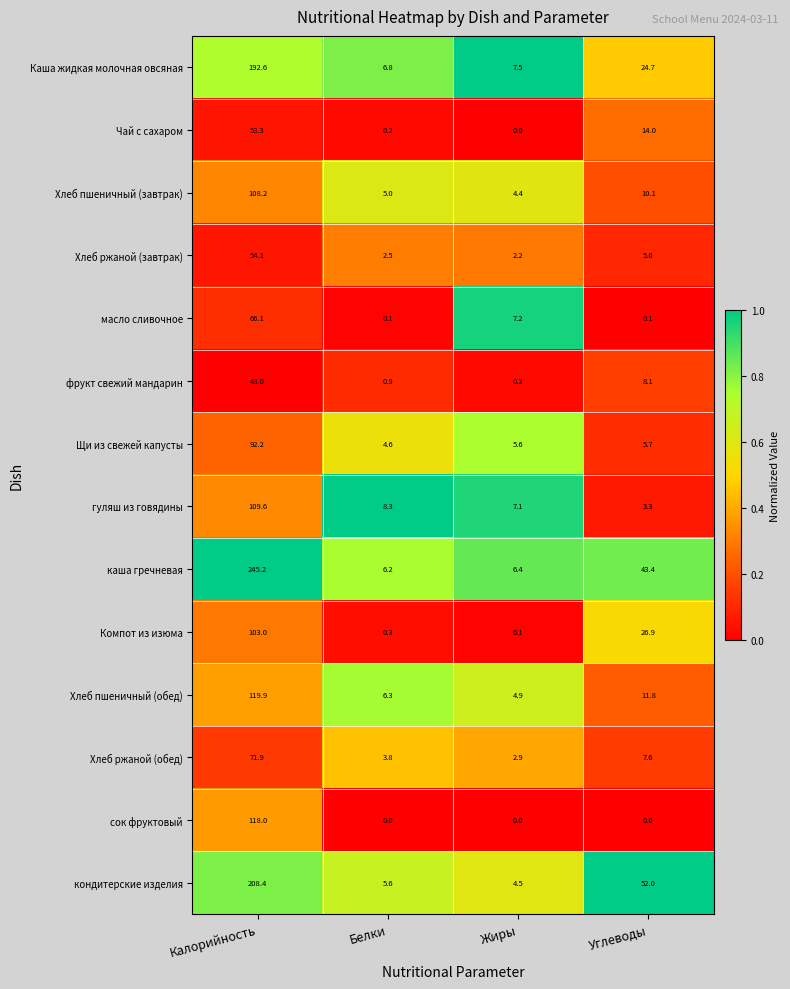

At which category is the sum across all series the highest?

Калорийность